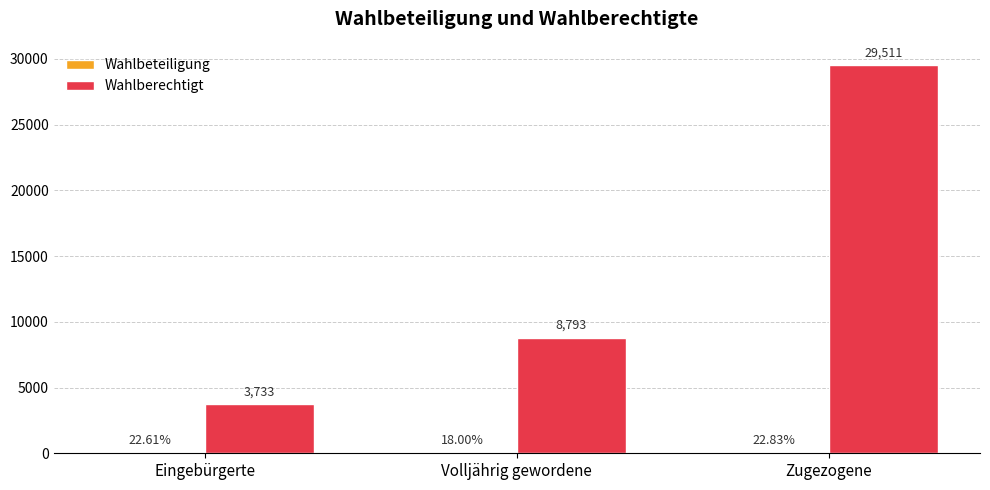

What is the total value across all series at Volljährig gewordene?

8811.0